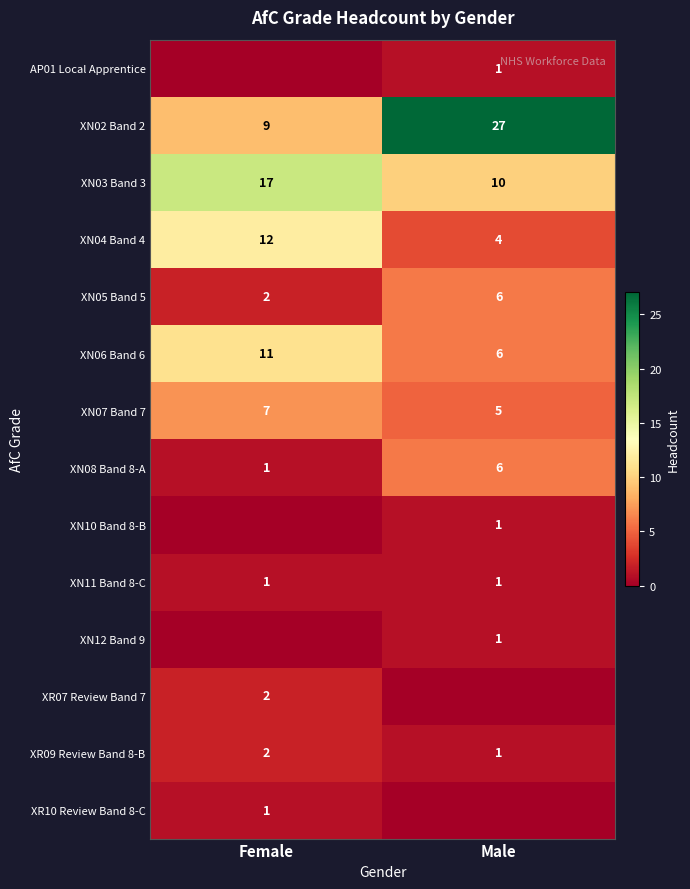

What value does the XN02 Band 2 series have at Female, to the nearest 5?

10